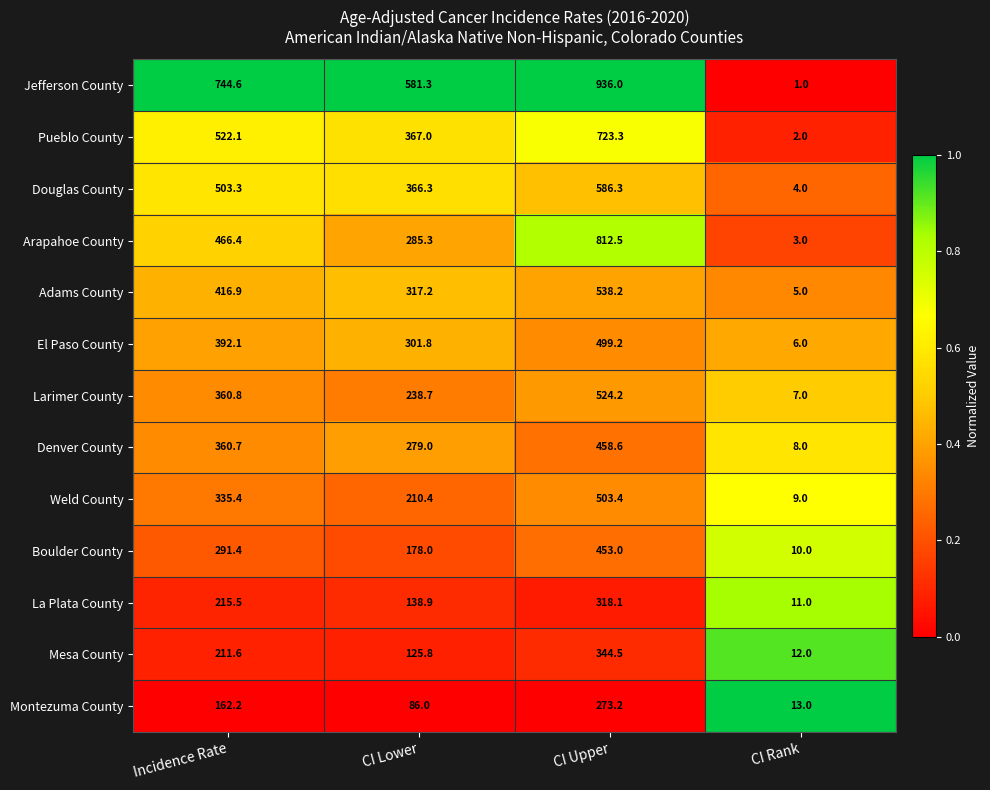

The Jefferson County series shows 1.0 at CI Rank. True or false?

True